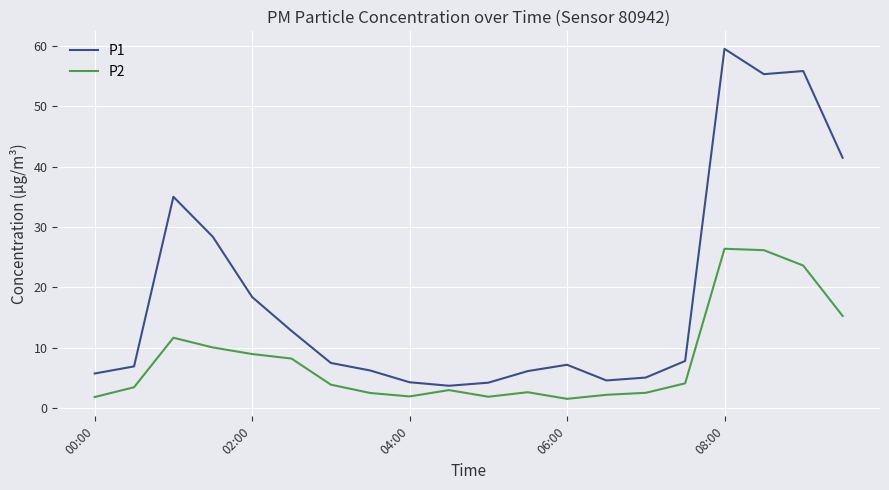

List the series in order of their peak value, lowest first.

P2, P1